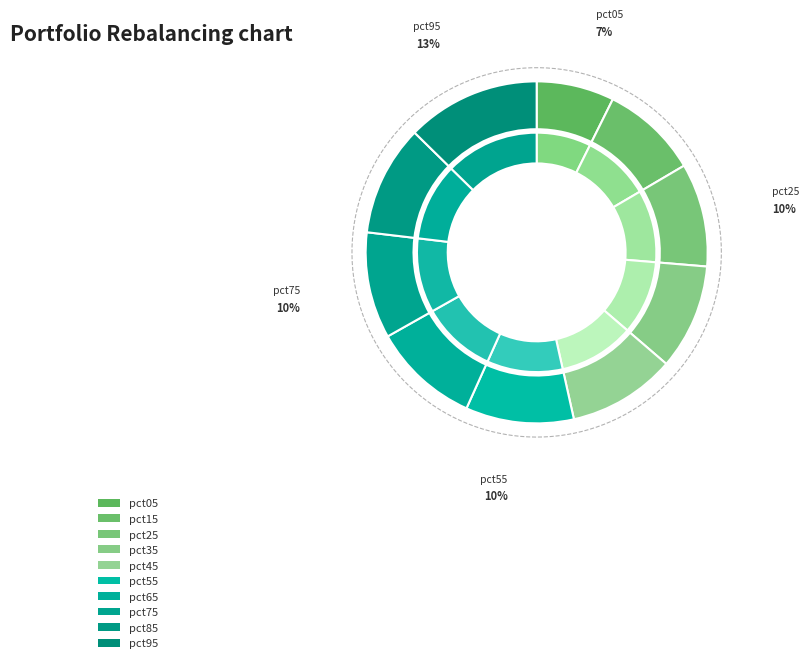

Count the number of slices in the pie.

10